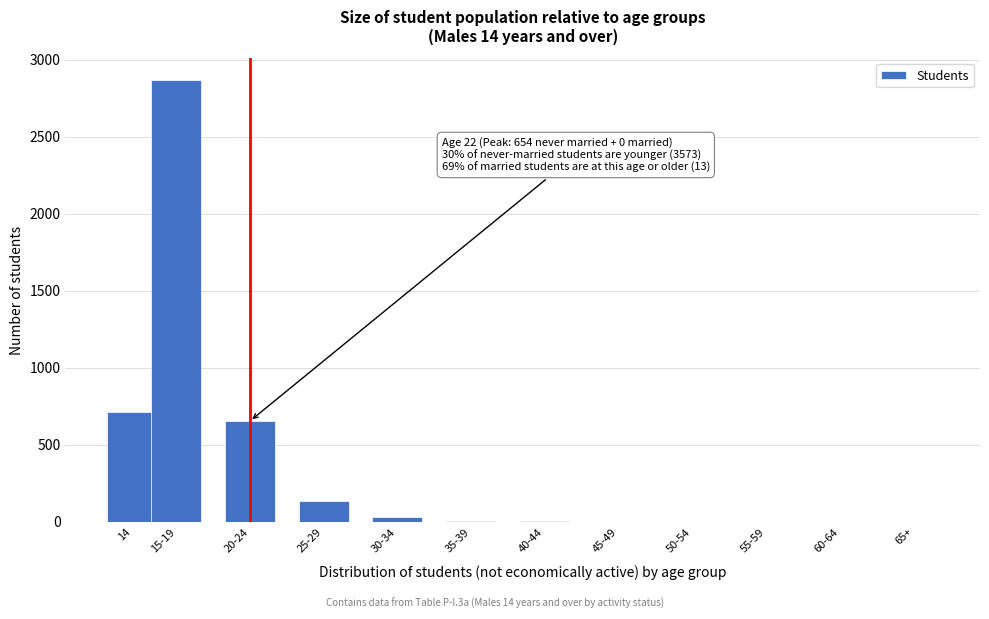

What is the greatest value displayed?

2866